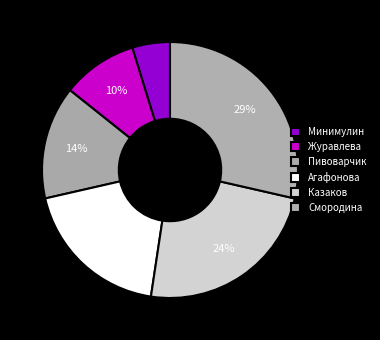

Which has a higher value, Агафонова or Журавлева?

Агафонова